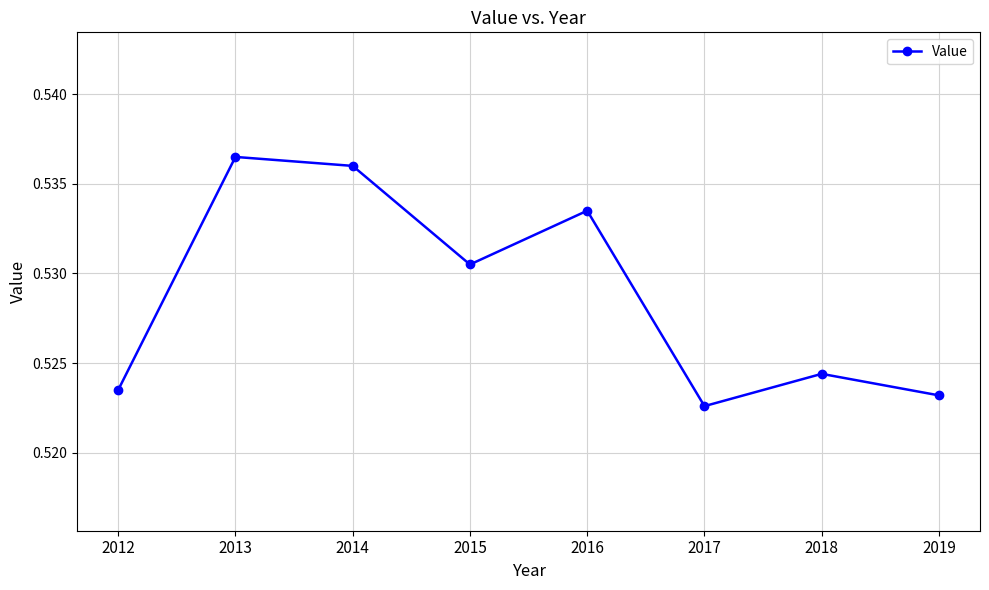

Which label corresponds to the smallest value in the chart?

2017